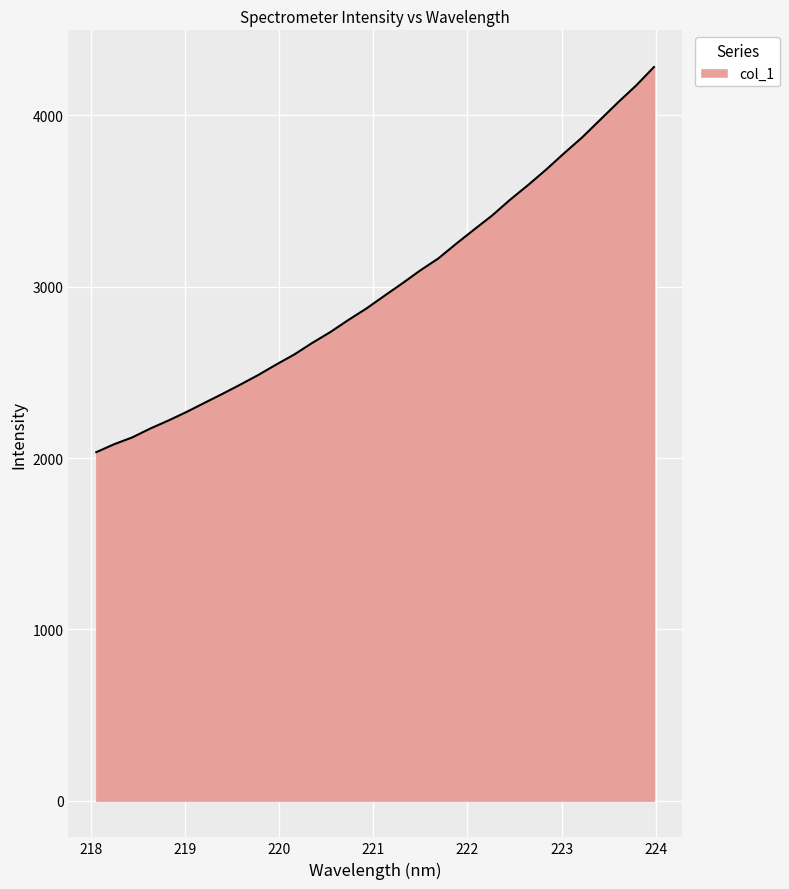

What is the greatest value displayed?

4282.6